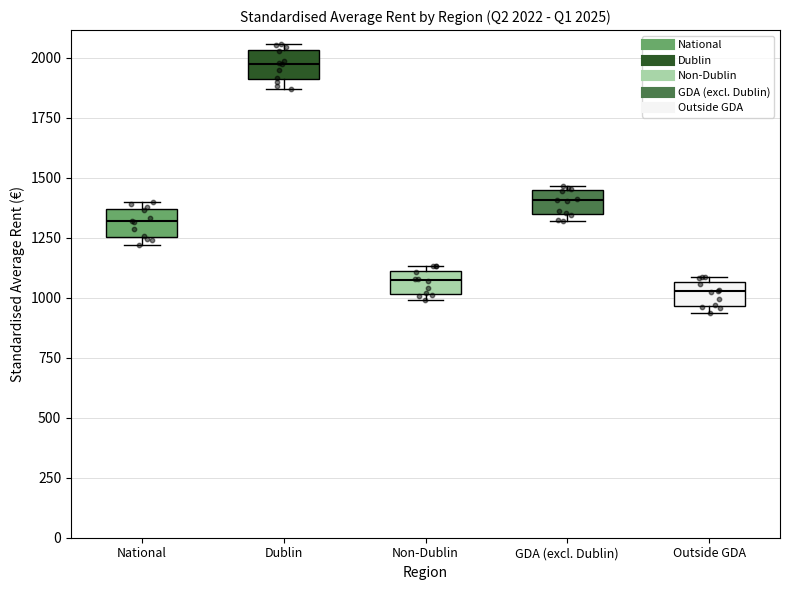

Which box has the highest median line?

Dublin